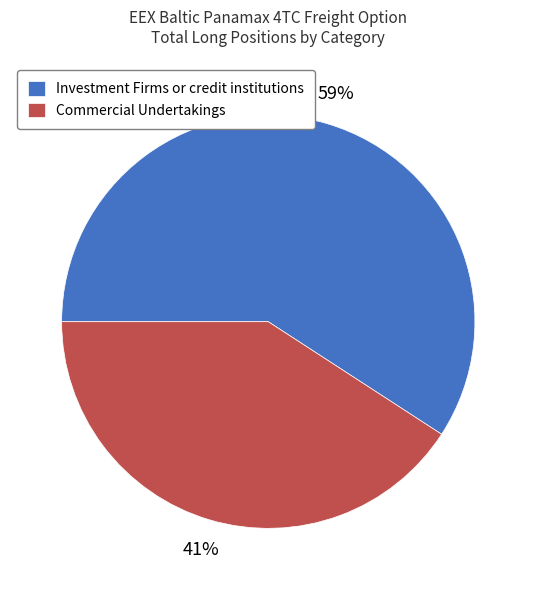

Which category has the smallest portion of the pie?

Commercial Undertakings